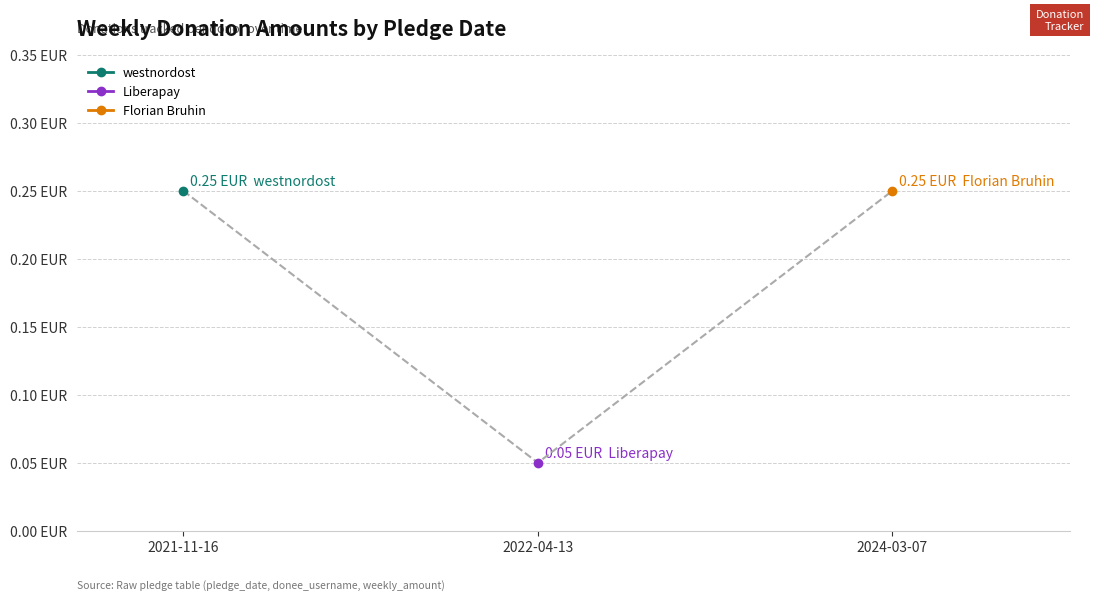

List the labels in order of value, largest first.

2021-11-16, 2024-03-07, 2022-04-13